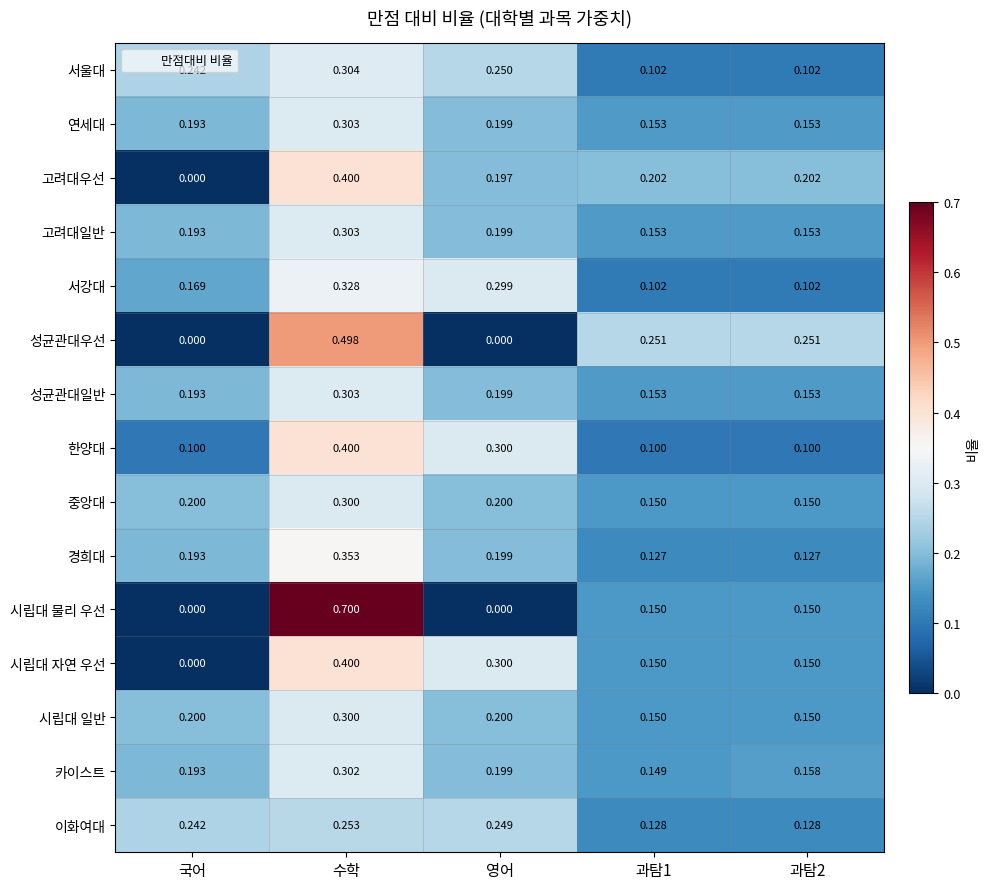

Which label corresponds to the largest value in the chart?

수학